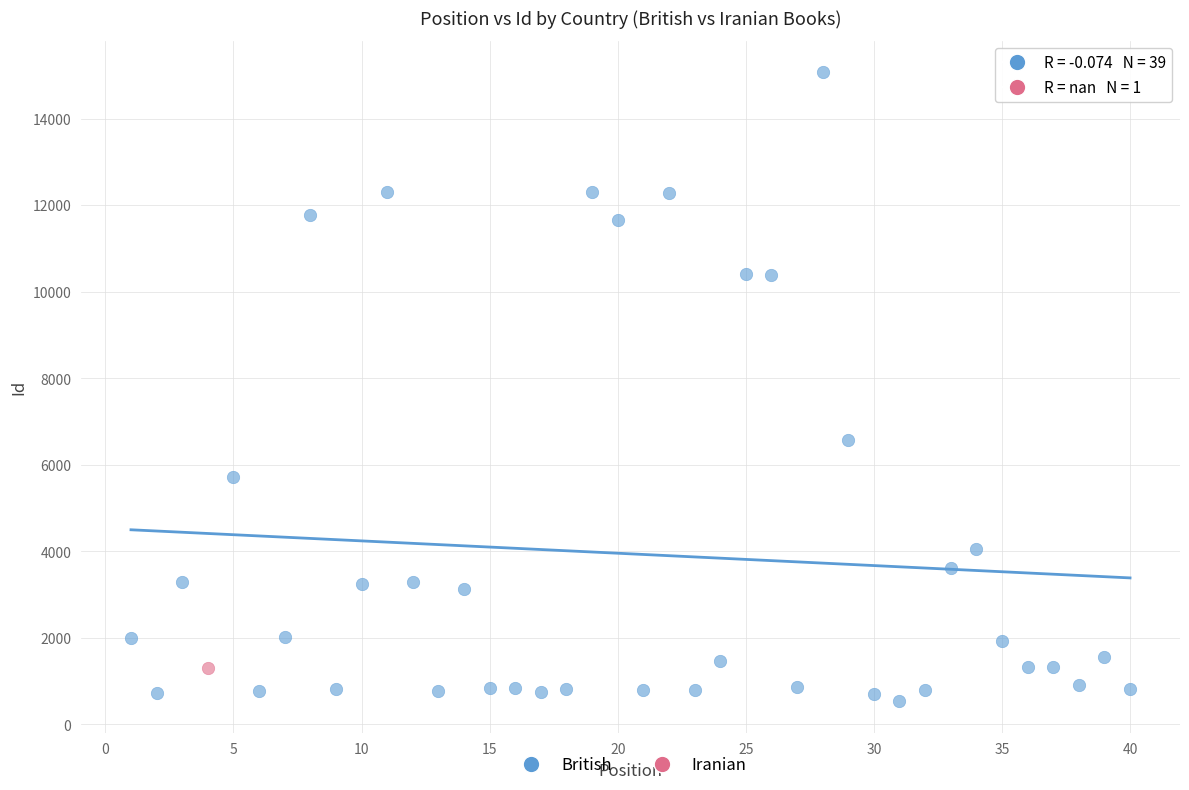

What are all the series names shown in the legend?

British, Iranian